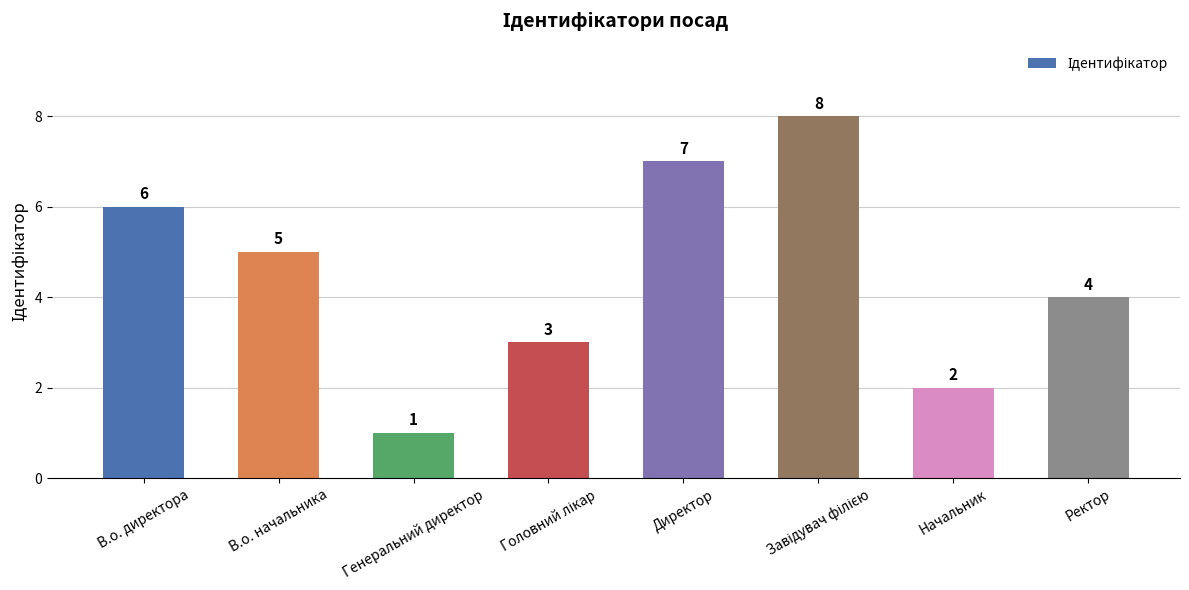

How many series are shown in this chart?

1